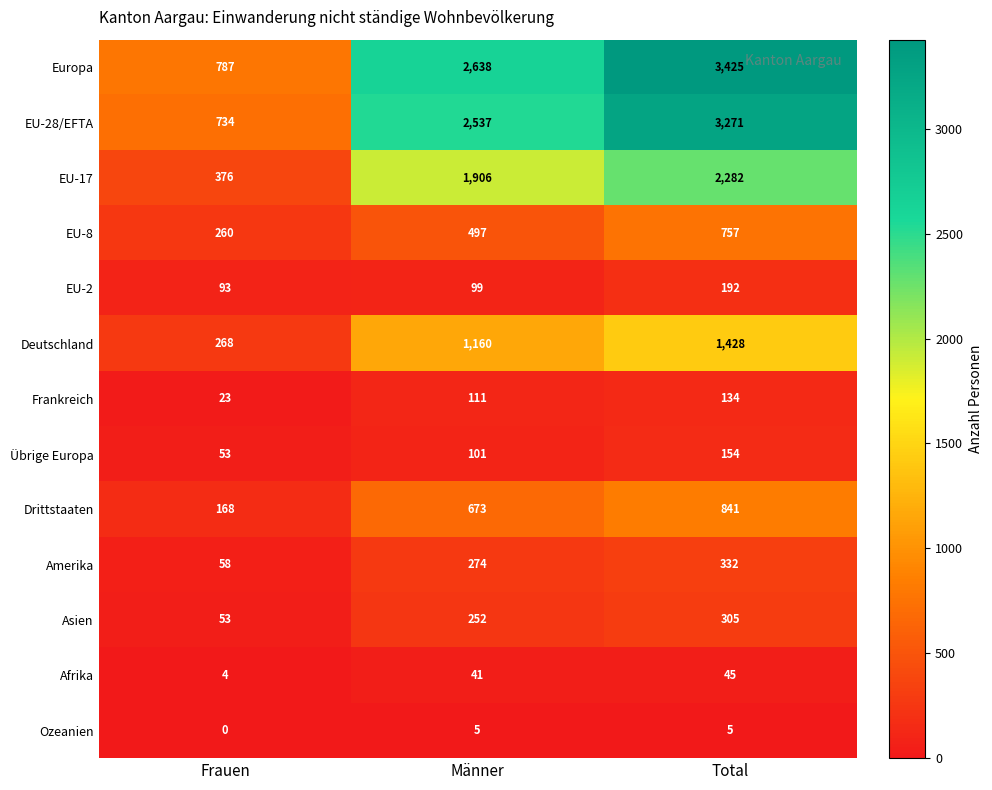

Count the Ozeanien values in the range 0 to 5.

3